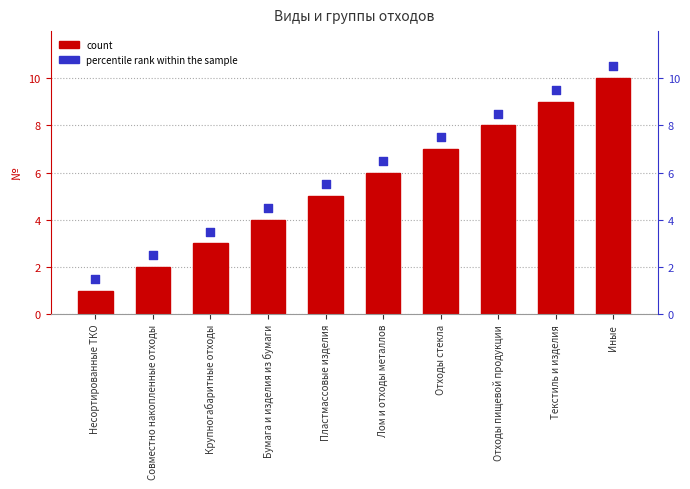

Which series has the largest total across all categories?

percentile rank